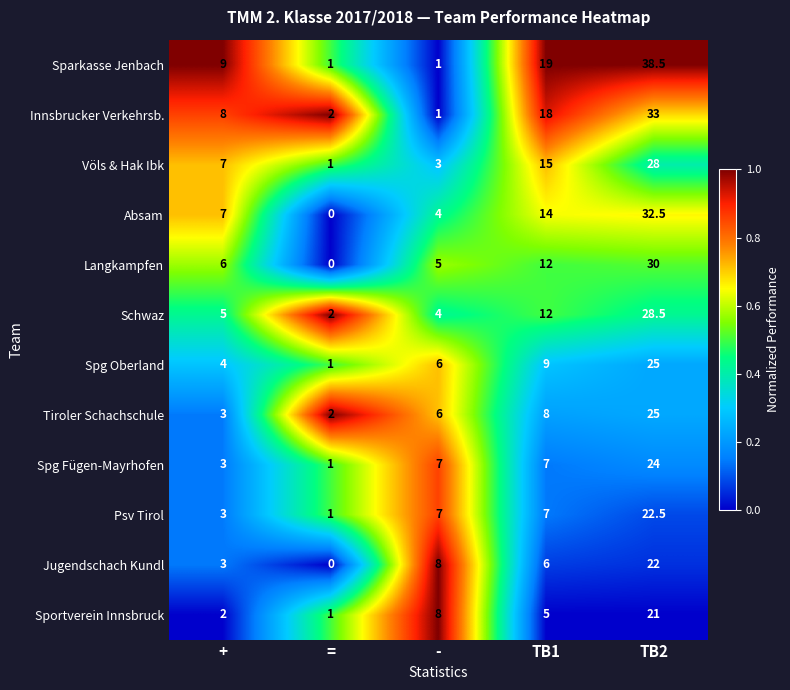

What is the total value across all series at -?

60.0